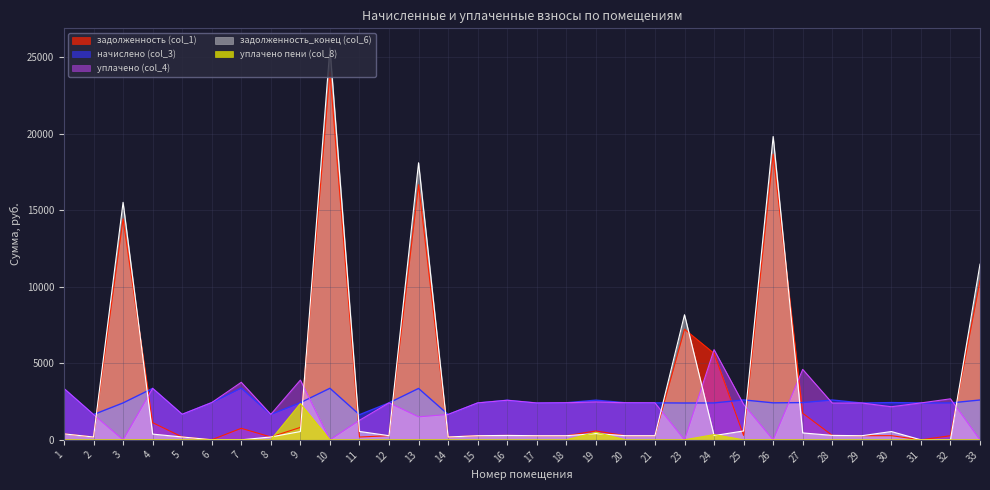

How many lines are shown in the chart?

5